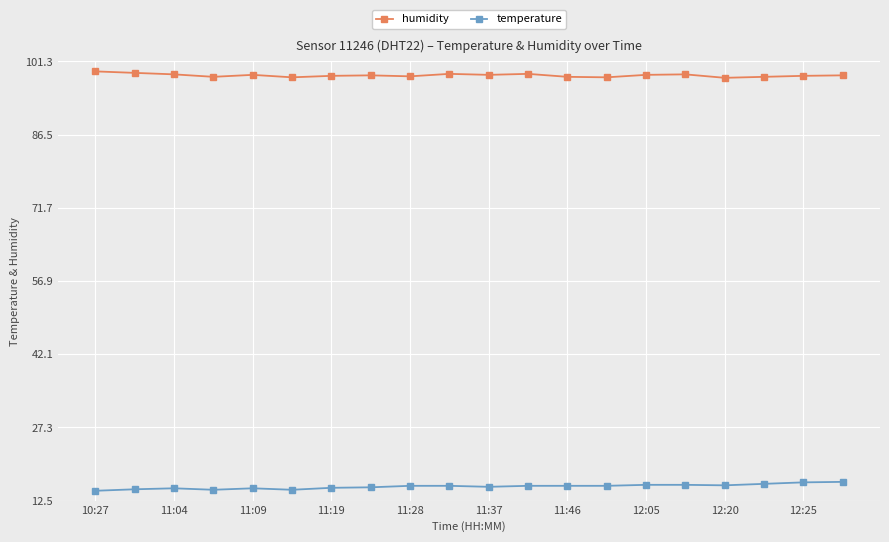

At how many categories does at least one series exceed 29?

20